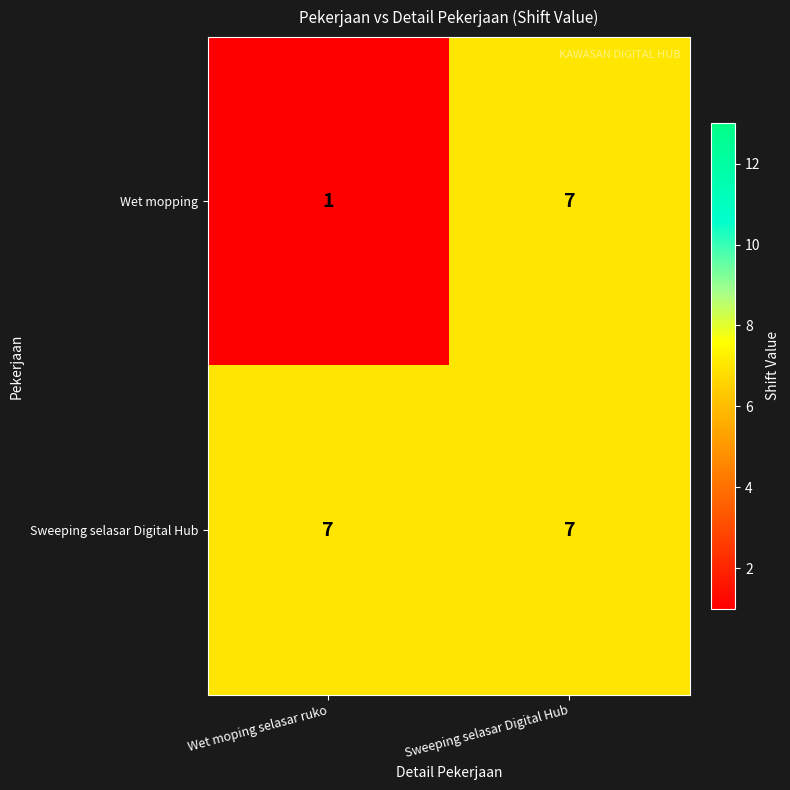

What is the maximum value shown in the chart?

7